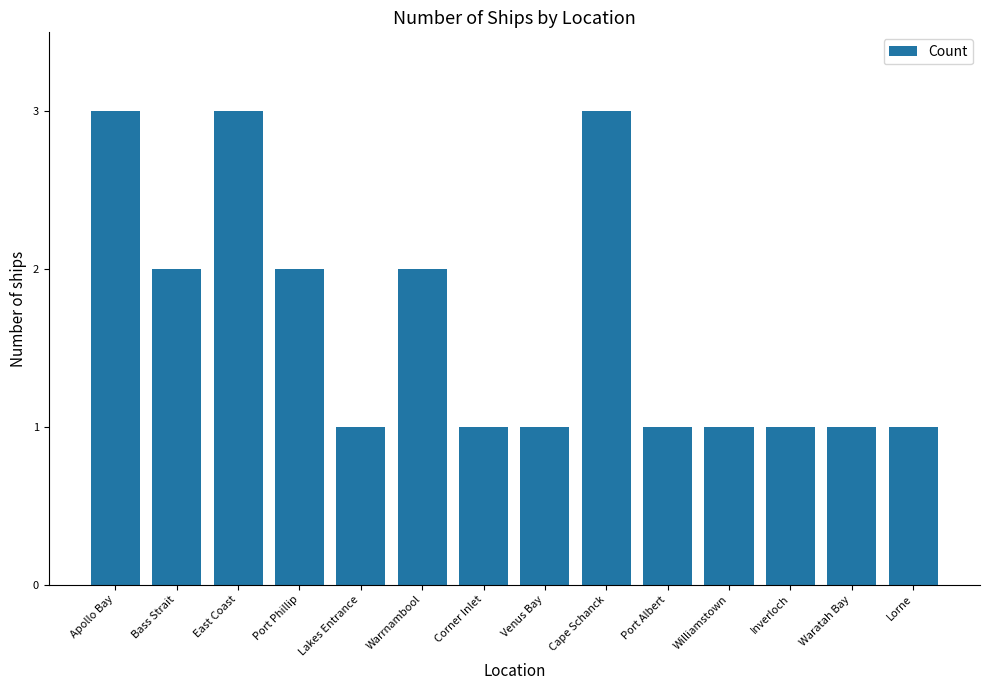

What is the label of the 8th bar from the left?

Venus Bay